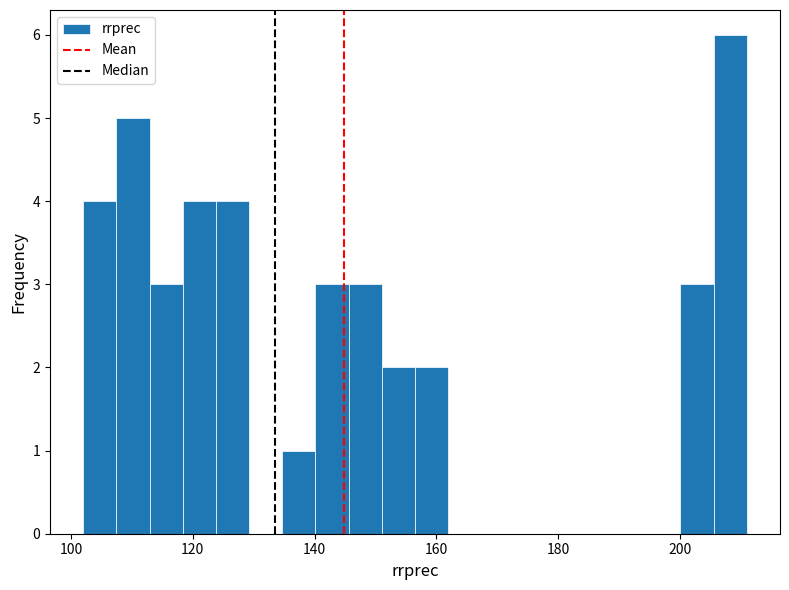

Read against the x-axis, roughly where is the centre of the tallest bar?

208